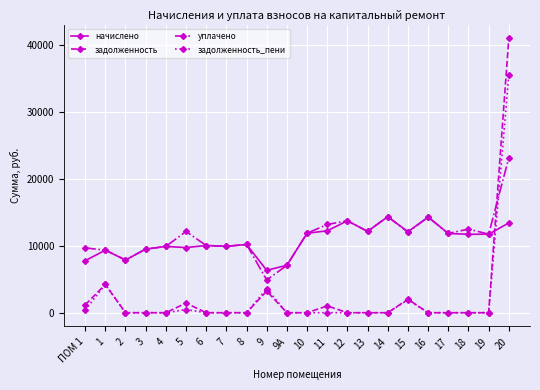

Which series has the widest spread of values?

задолженность